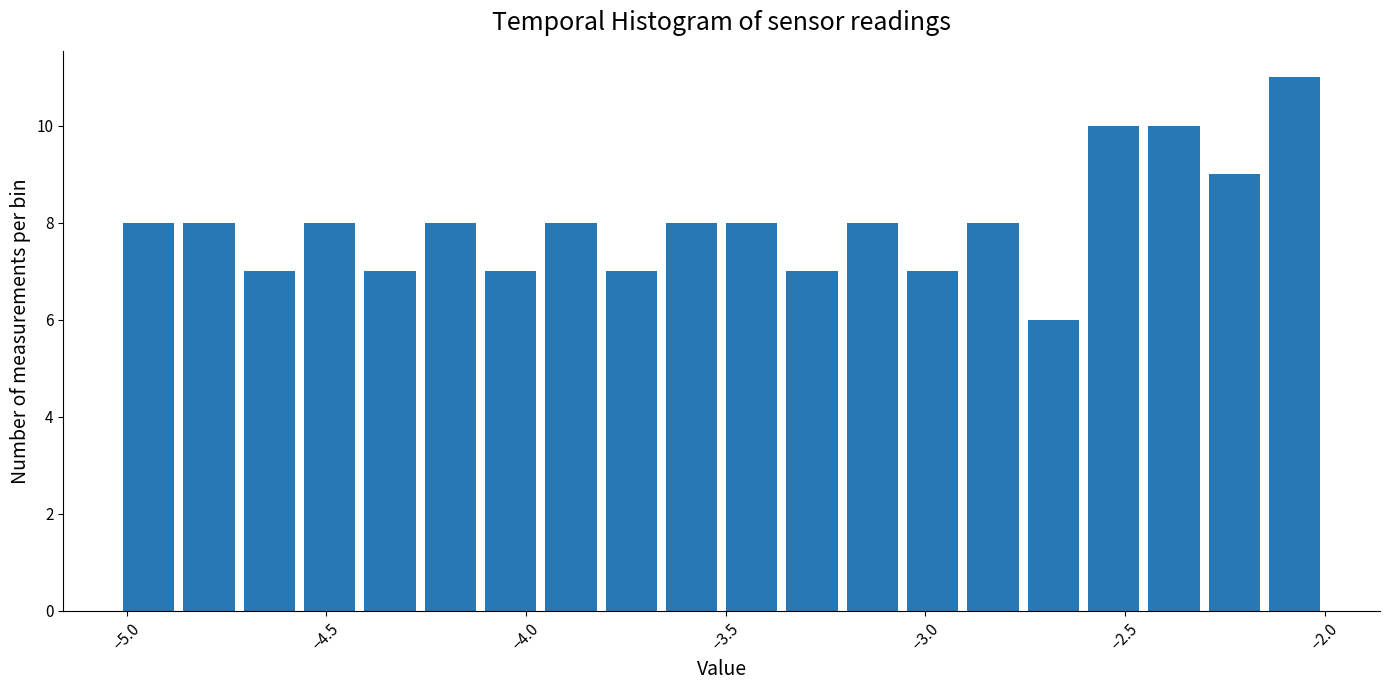

Around what value on the x-axis is the tallest bar? Give the approximate position of its centre, as read against the axis.

-2.10